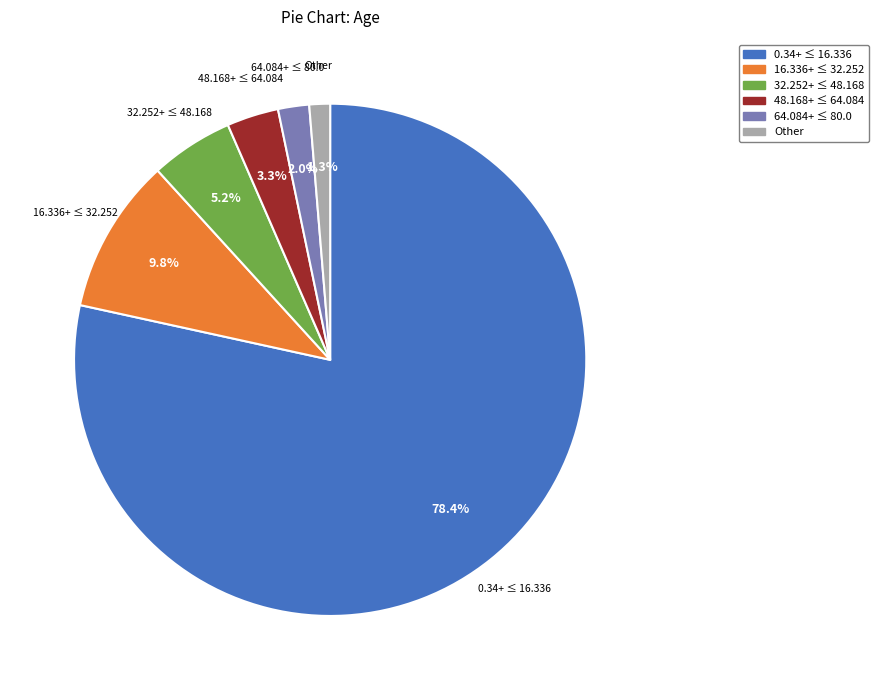

Is there any slice that represents more than half of the pie?

Yes